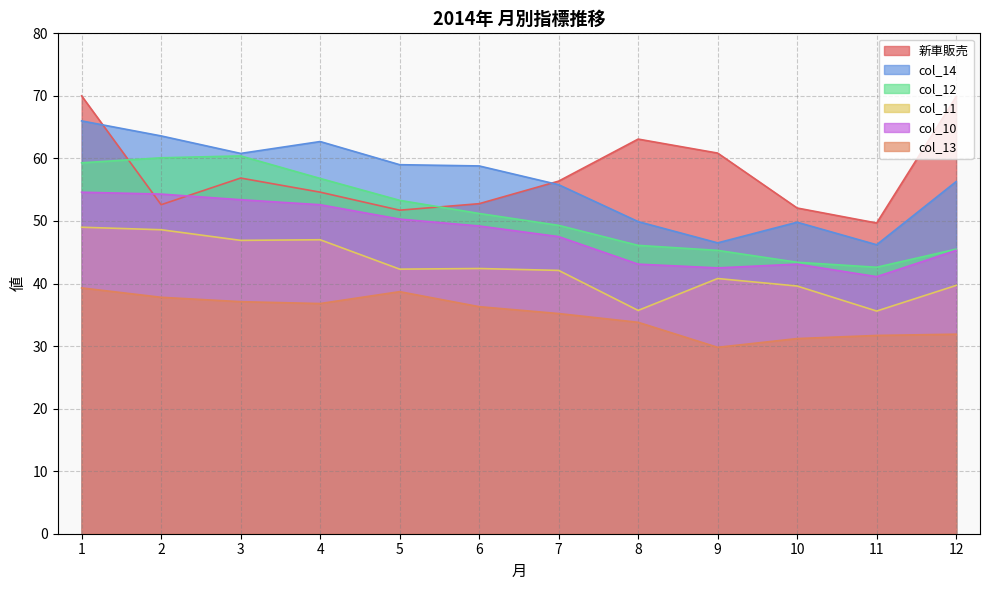

True or false: col_12 has a value of 60.4 at 3.

True